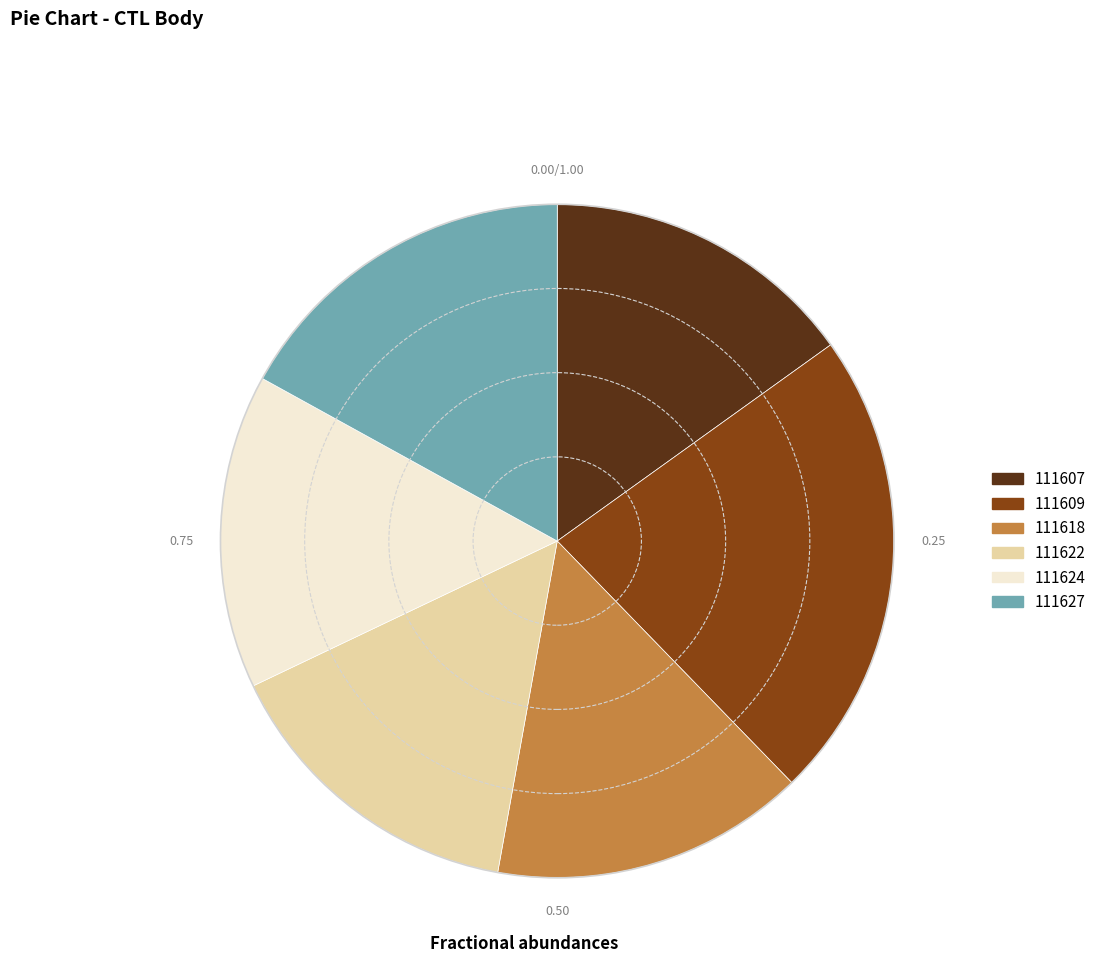

Approximately how many times larger is the value at 111607 compared to 111622?

1.0